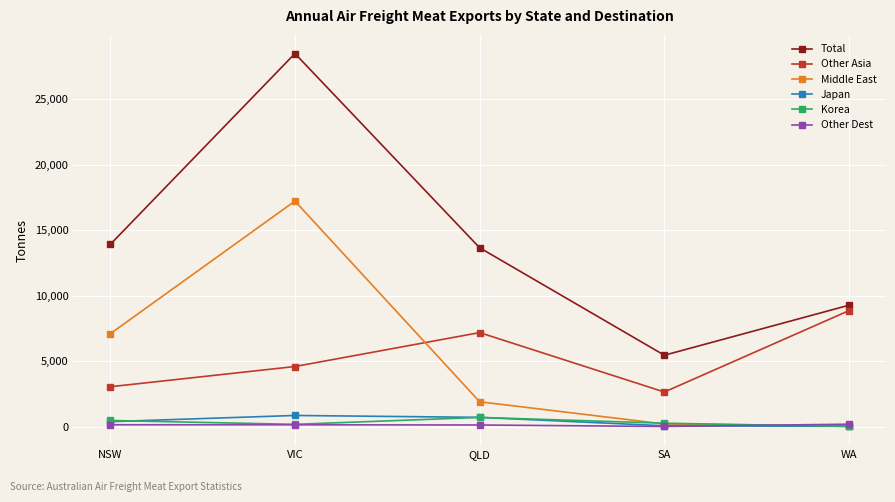

Is the value of Other Dest at NSW greater than the value of Total at SA?

No